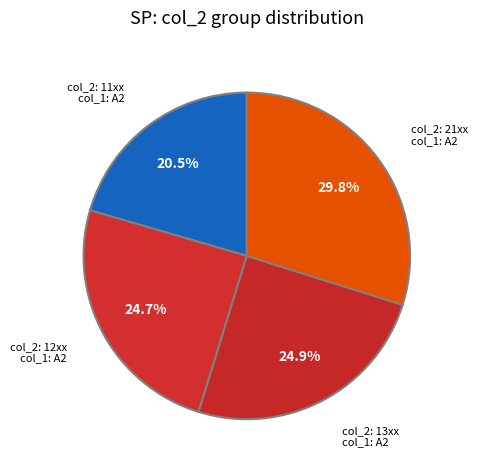

Which has a higher value, col_2: 11xx or col_2: 21xx?

col_2: 21xx